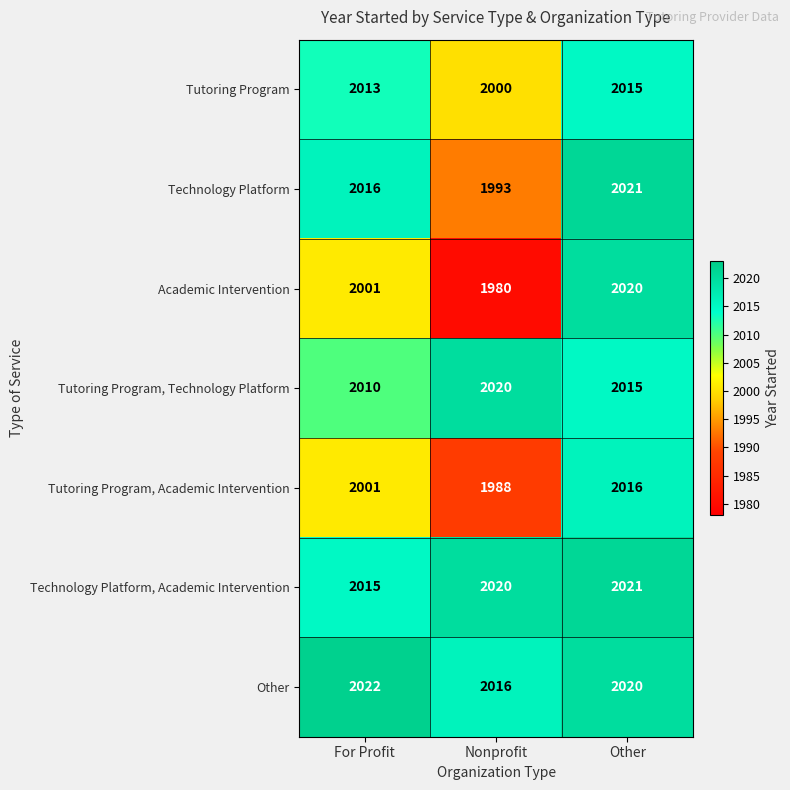

True or false: Tutoring Program, Technology Platform has a value of 2015 at Other.

True